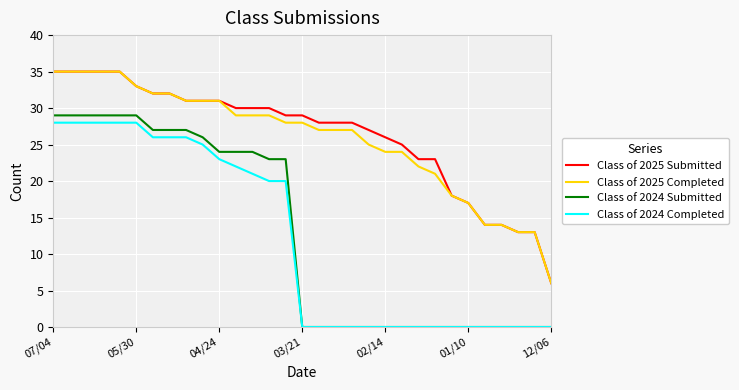

What is the average value of the Class of 2025 Completed series?

26